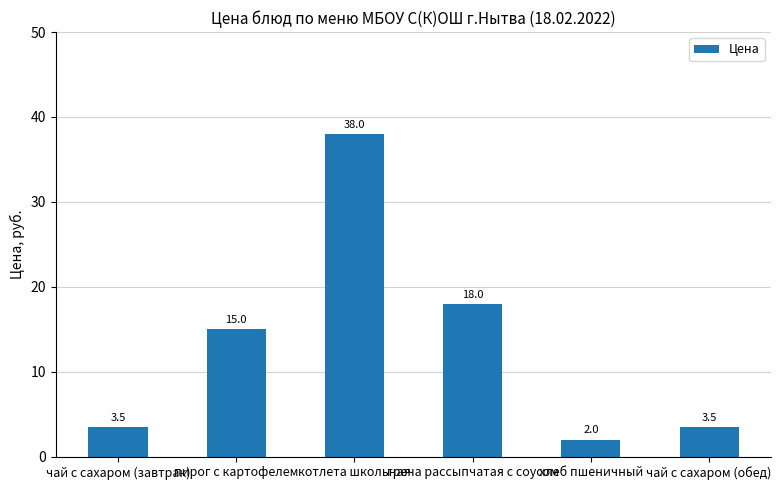

Are the bars horizontal?

No